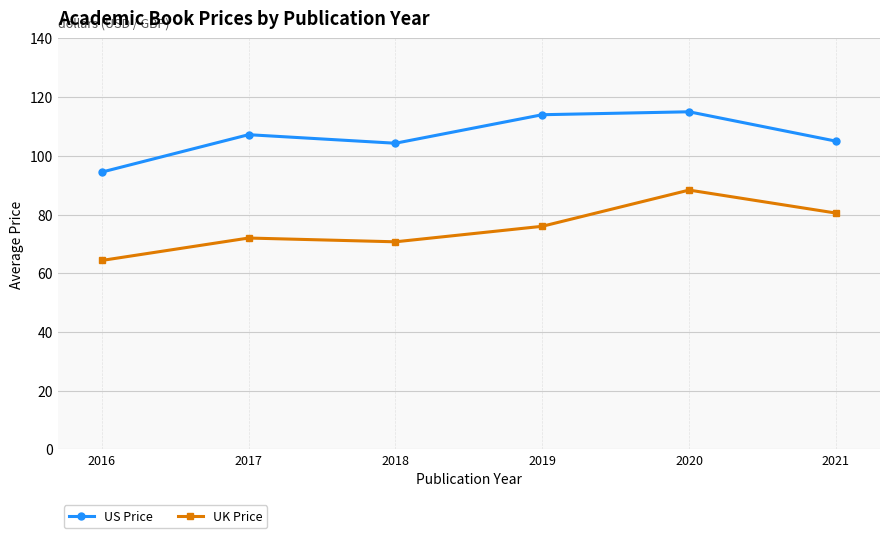

Is this an area chart (filled region under the line)?

No